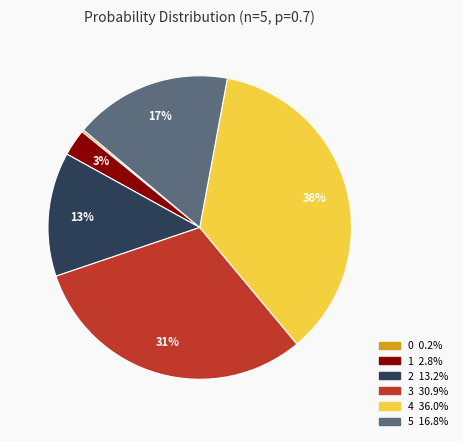

Do 1 and 2 together represent more than half of the pie?

No